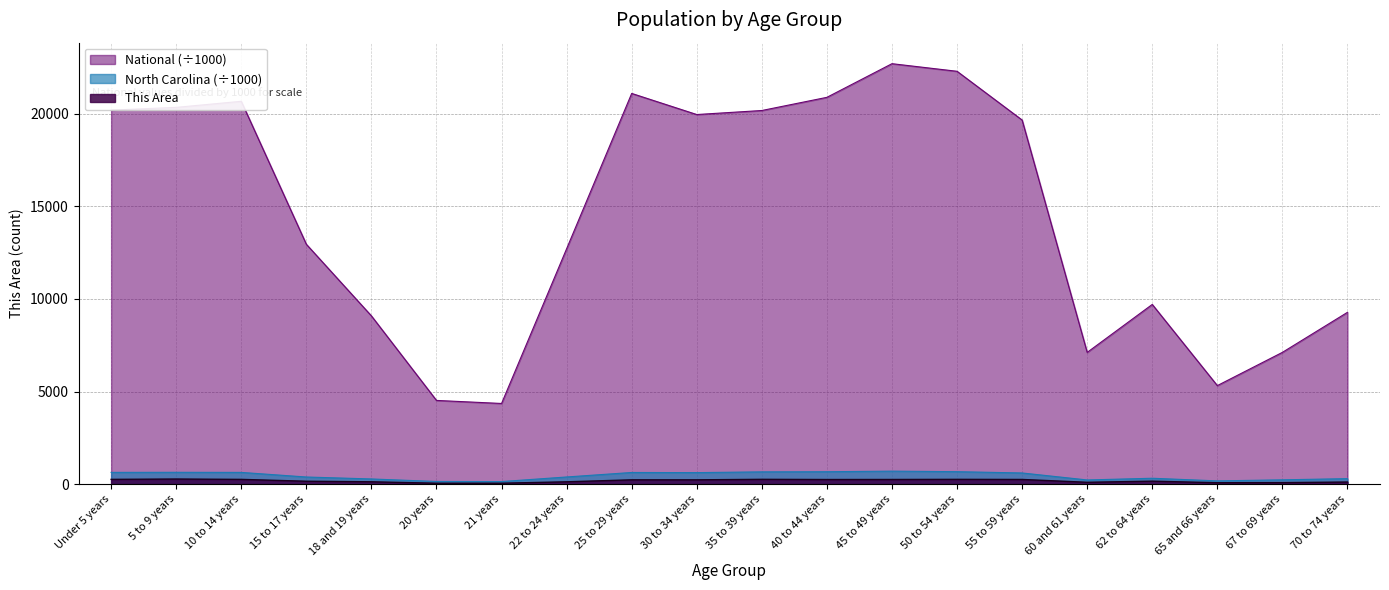

True or false: National and North Carolina intersect in this chart.

False